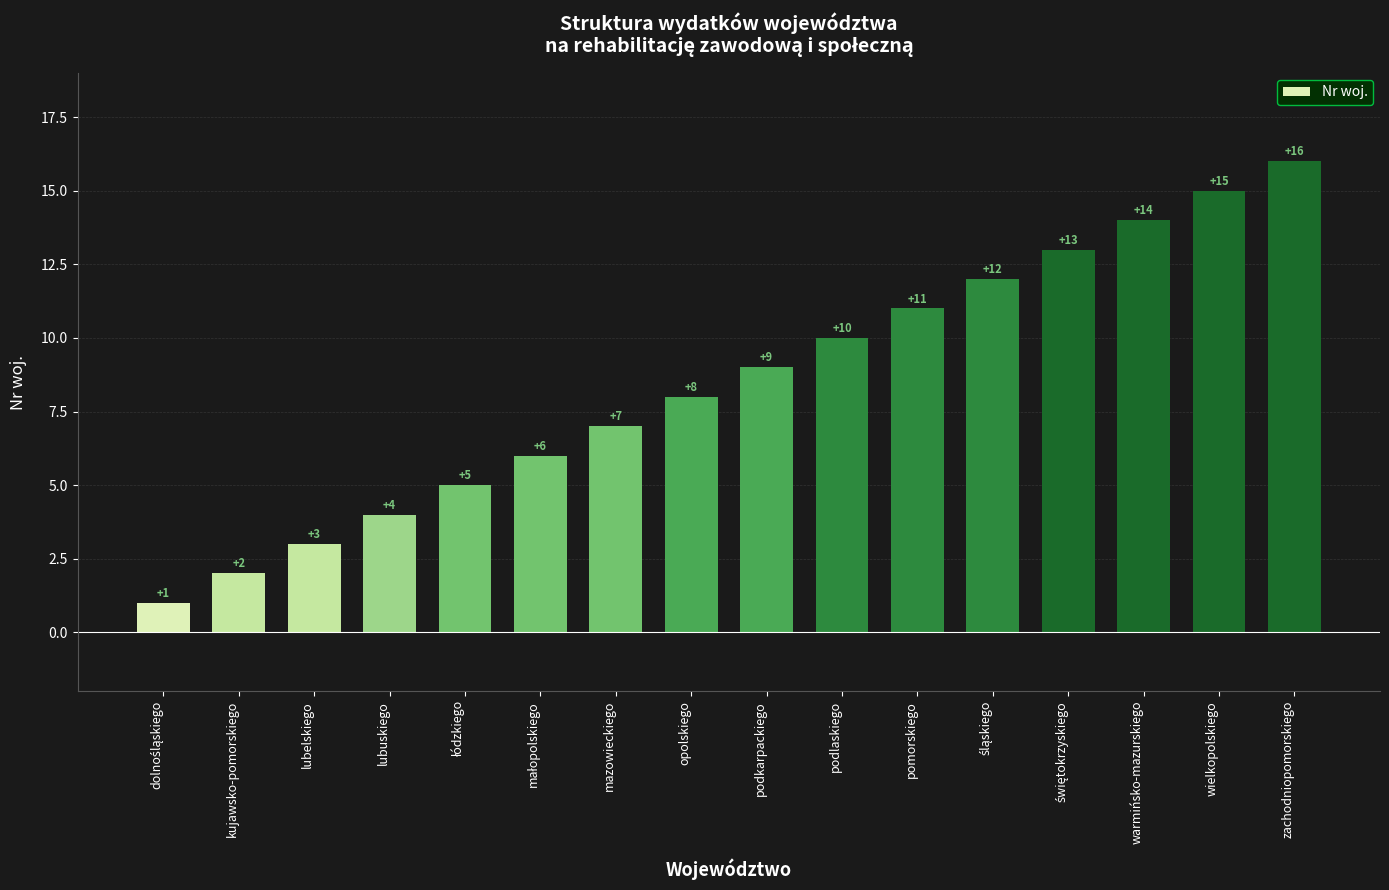

What is the label of the 9th bar from the right?

opolskiego